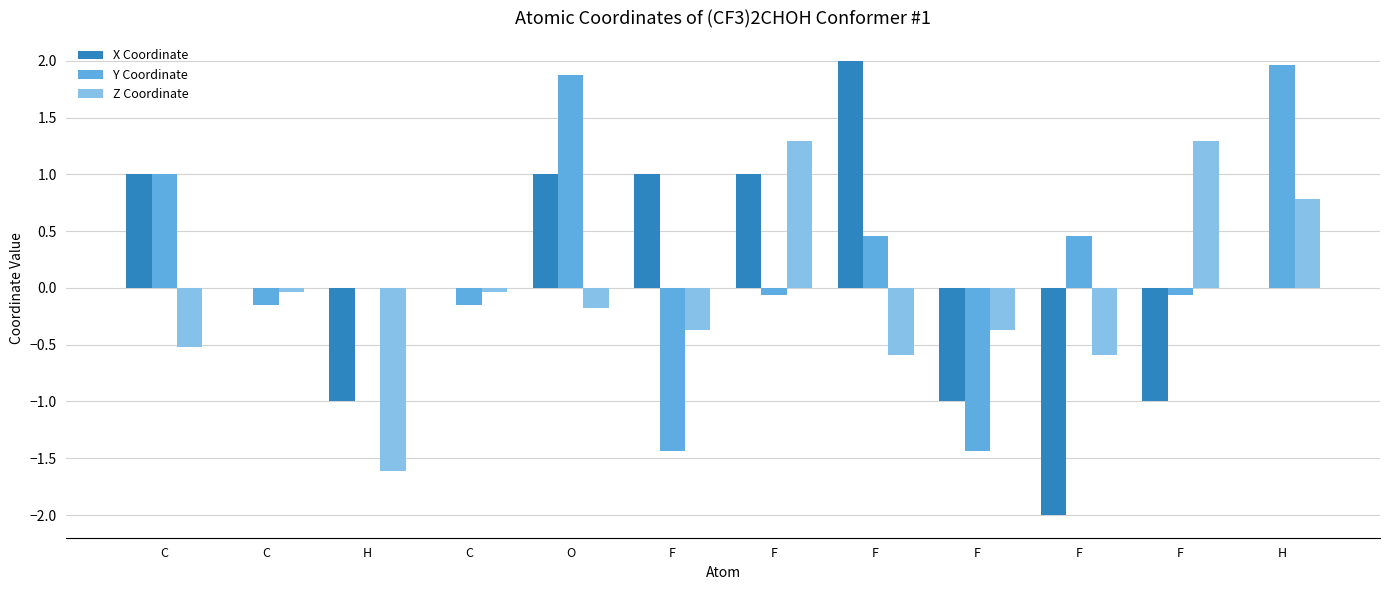

Where is Z Coordinate nearest to the value 0?

C